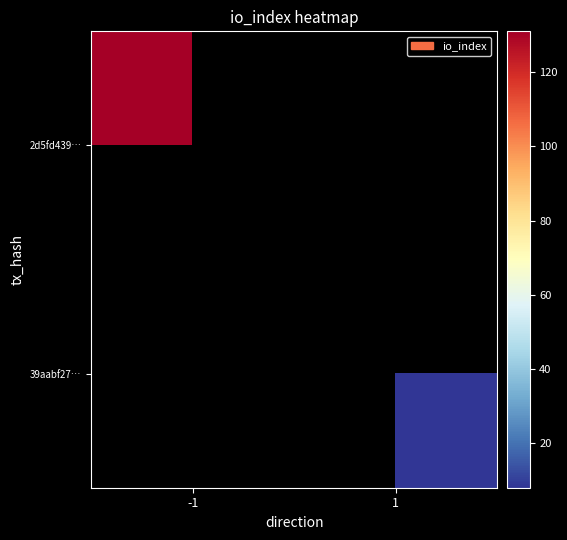

Read the 2d5fd439… value at -1.

131.0